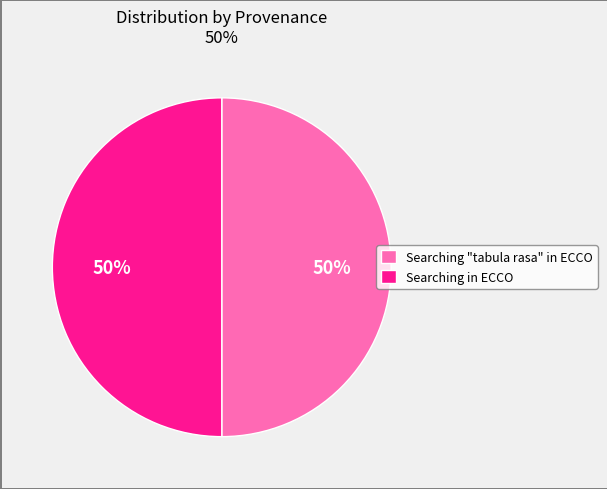

Is the sum of Searching in ECCO and Searching "tabula rasa" in ECCO greater than half?

Yes